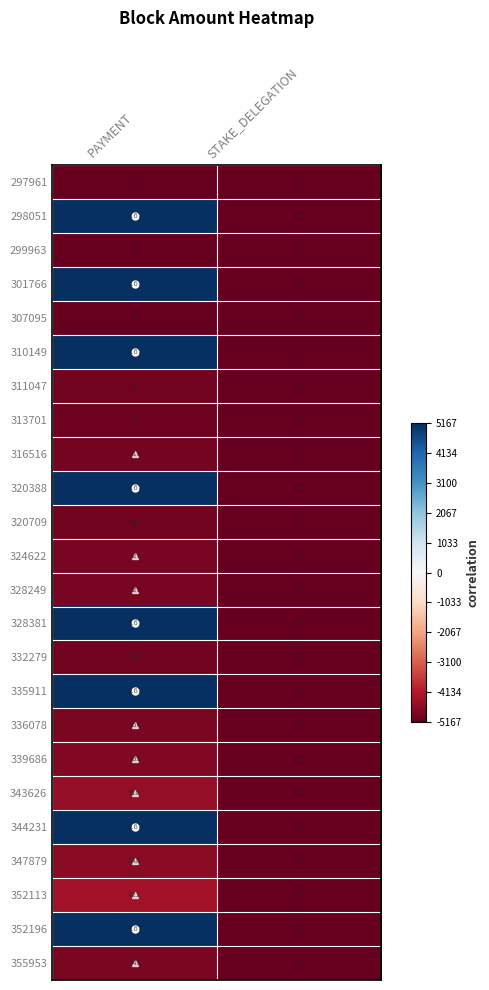

At which label is 352113 closest to 210?

STAKE_DELEGATION